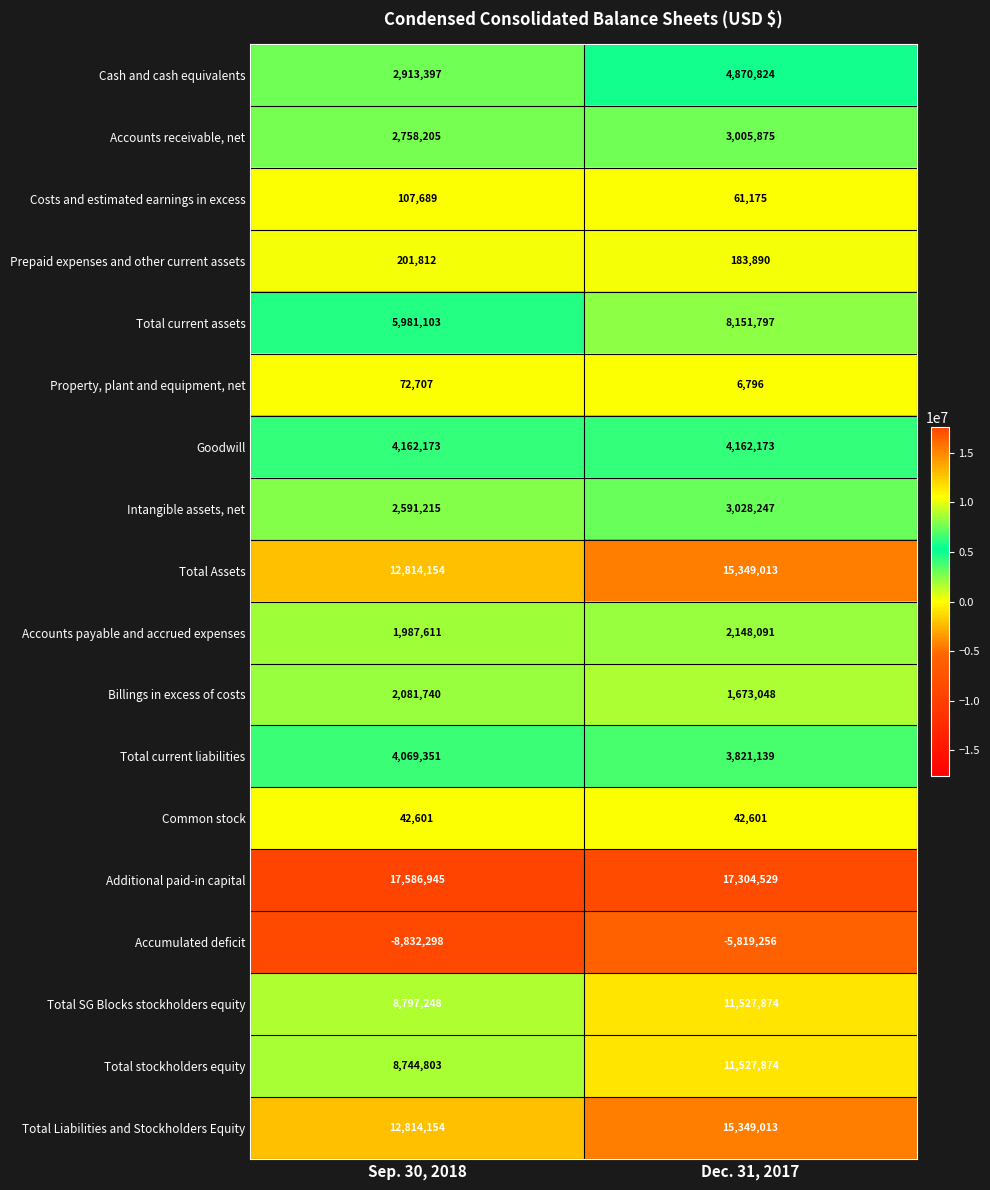

What is the difference between the highest and lowest values at Dec. 31, 2017?

23123785